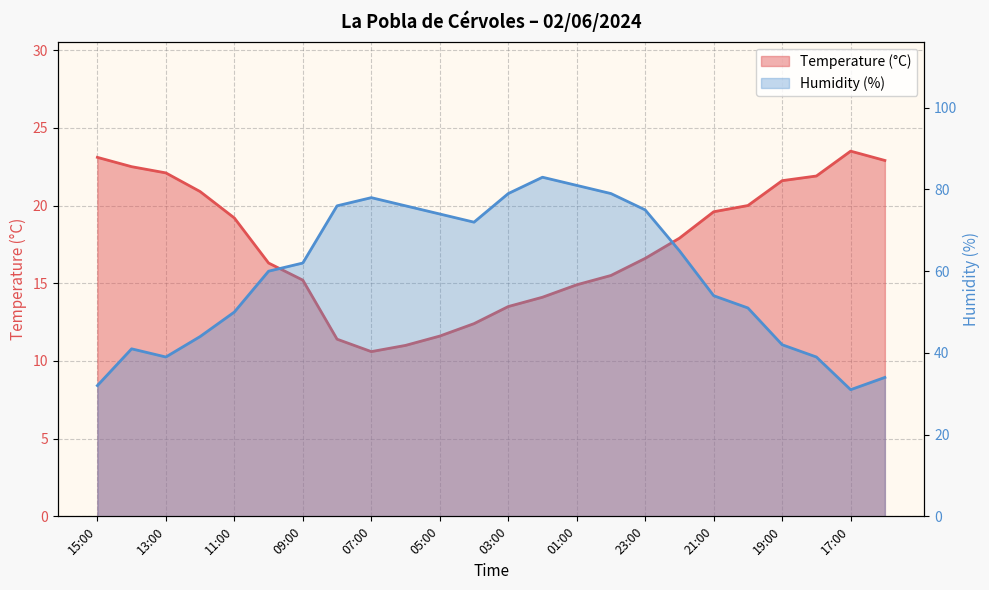

List the series in order of their overall mean, lowest first.

Temperature (°C), Humidity (%)